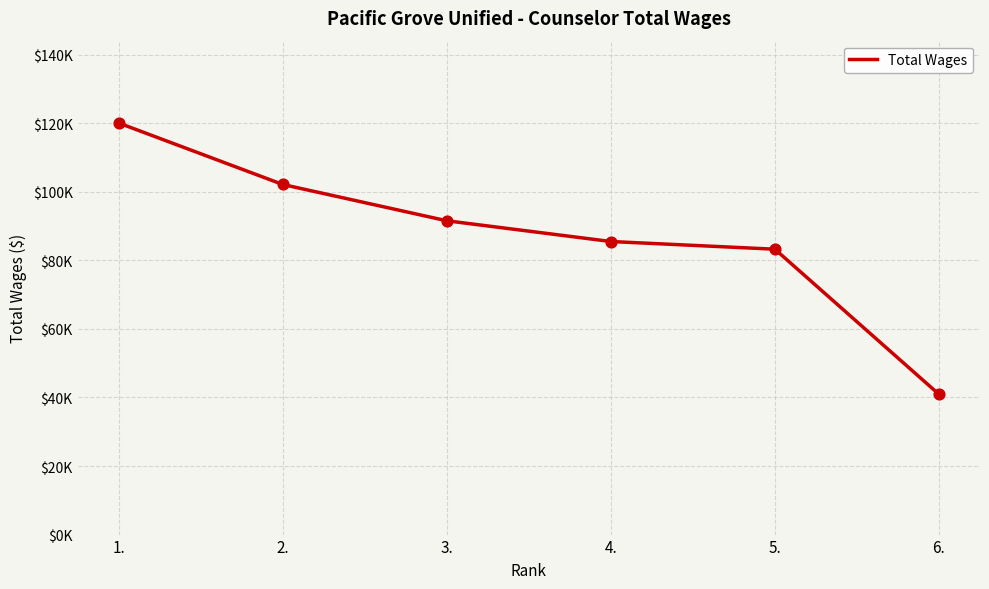

Between 4. and 2., which is larger?

2.